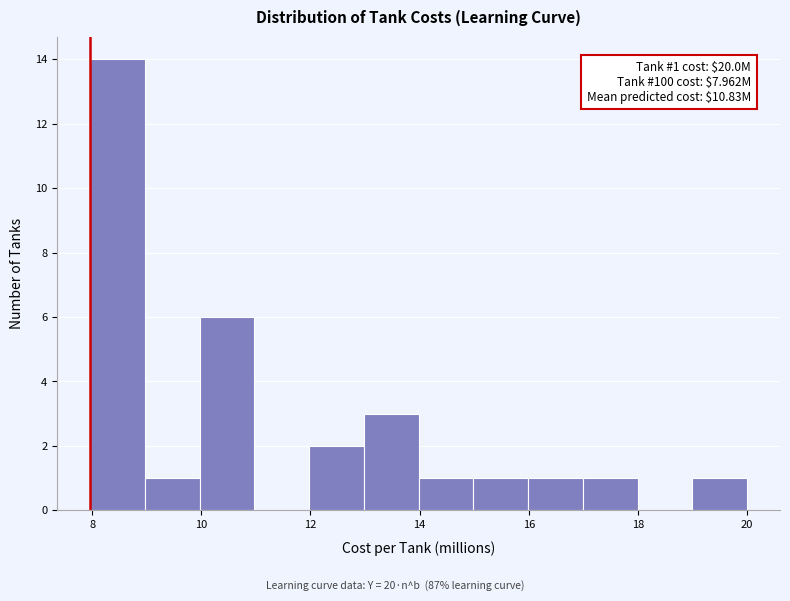

Which range on the x-axis has the tallest bar?

8 to 9